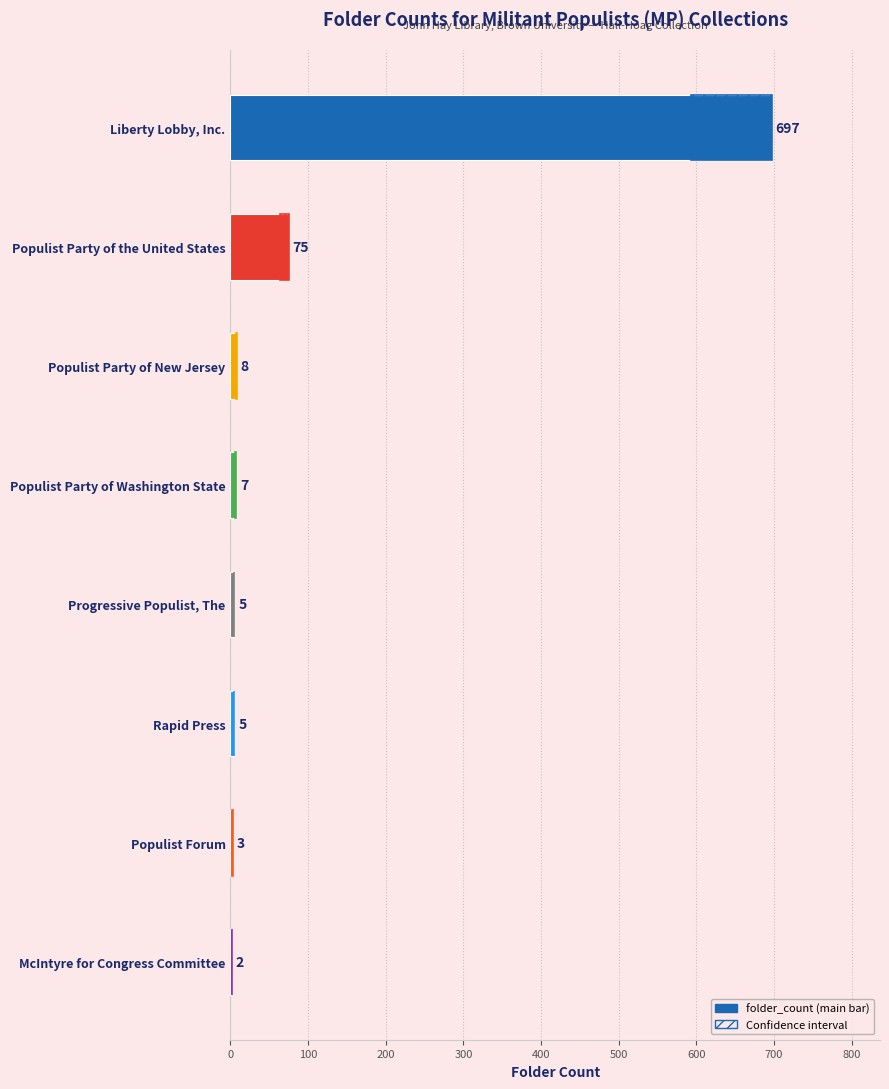

Does the chart contain stacked bars?

No